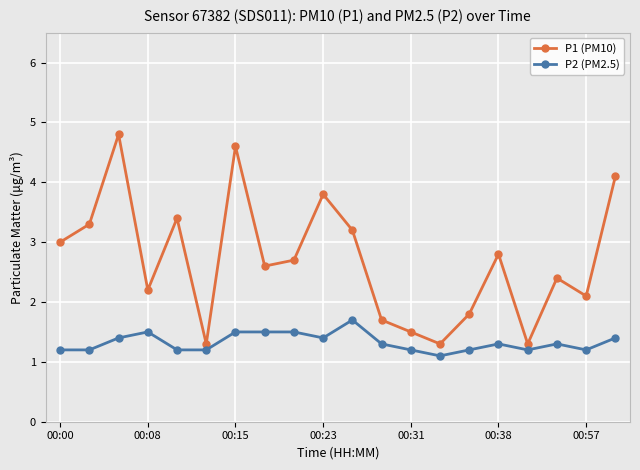

At how many categories does at least one series exceed 1?

20